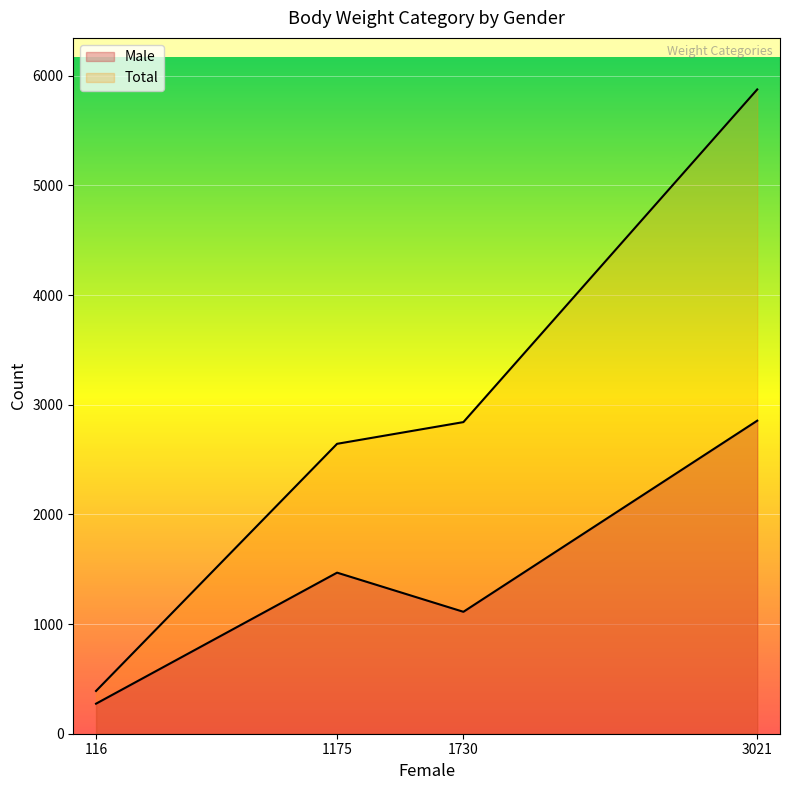

What is the average value of the Male series?

1428